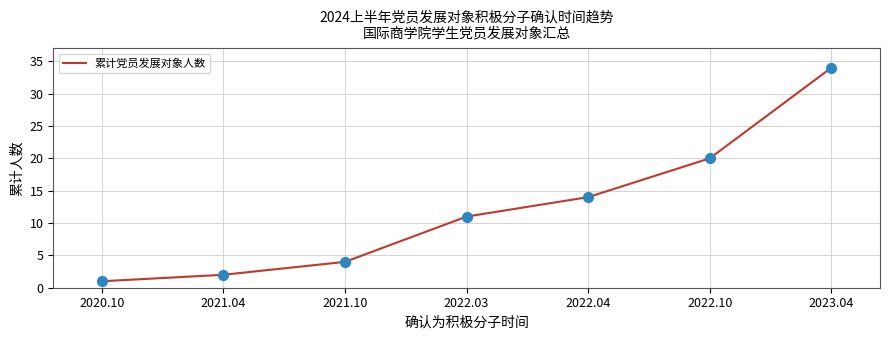

What is the change in value from 2021.04 to 2022.04?

+12